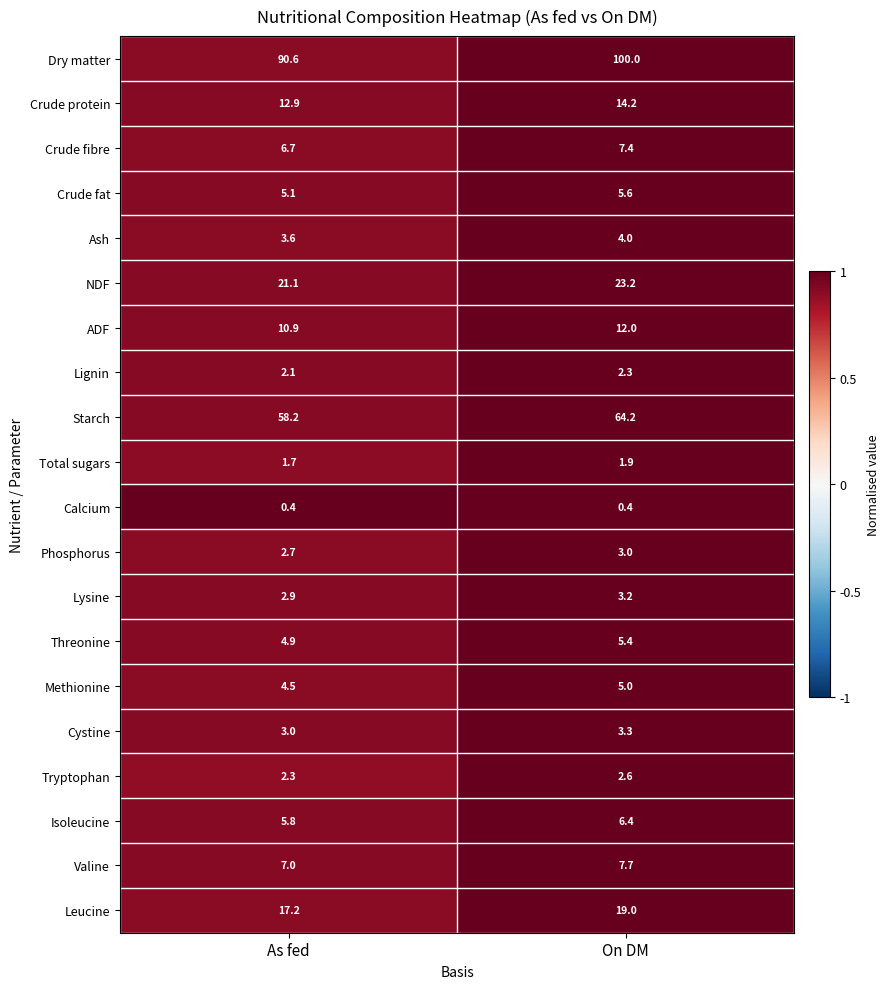

Which series has the largest total across all categories?

Dry matter